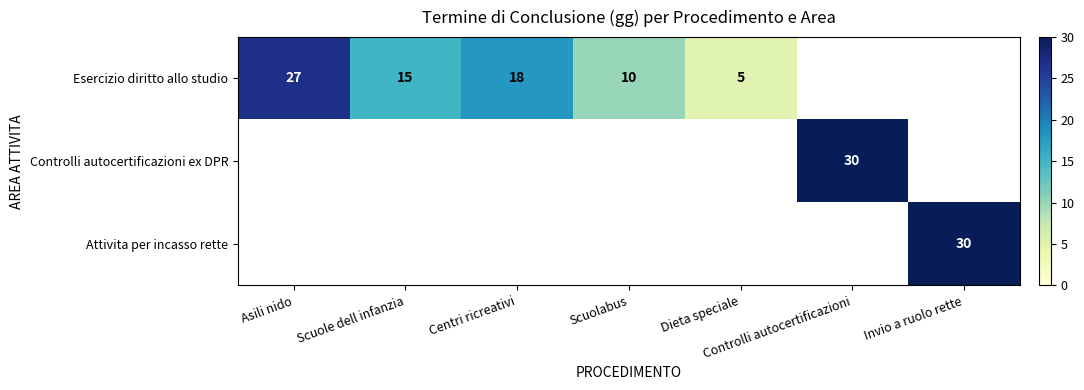

What is the minimum value shown in the chart?

5.0